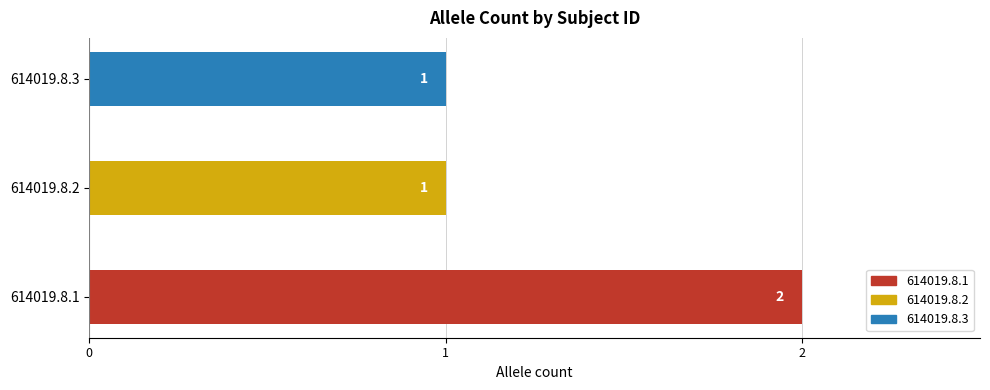

Reading bottom to top, extract all data points from this chart.

614019.8.1=2	614019.8.2=1	614019.8.3=1